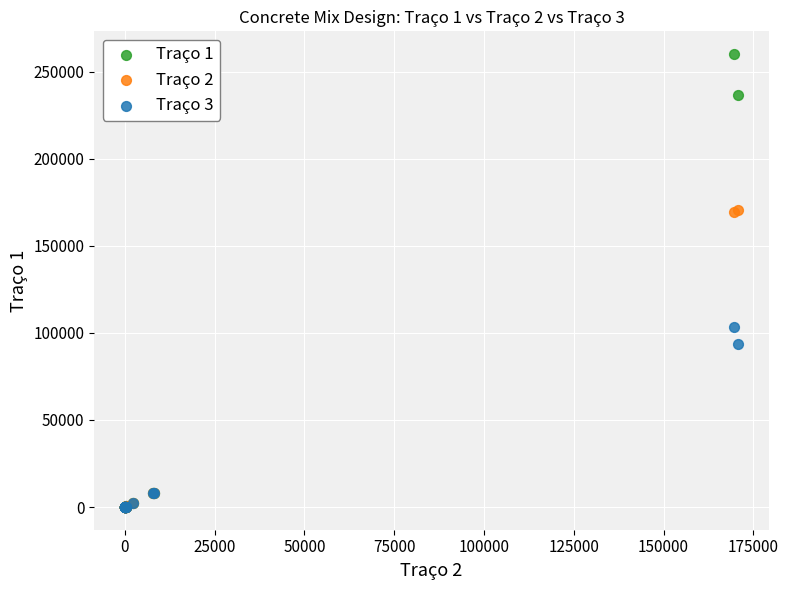

Which series reaches the maximum Y coordinate?

Traço 1